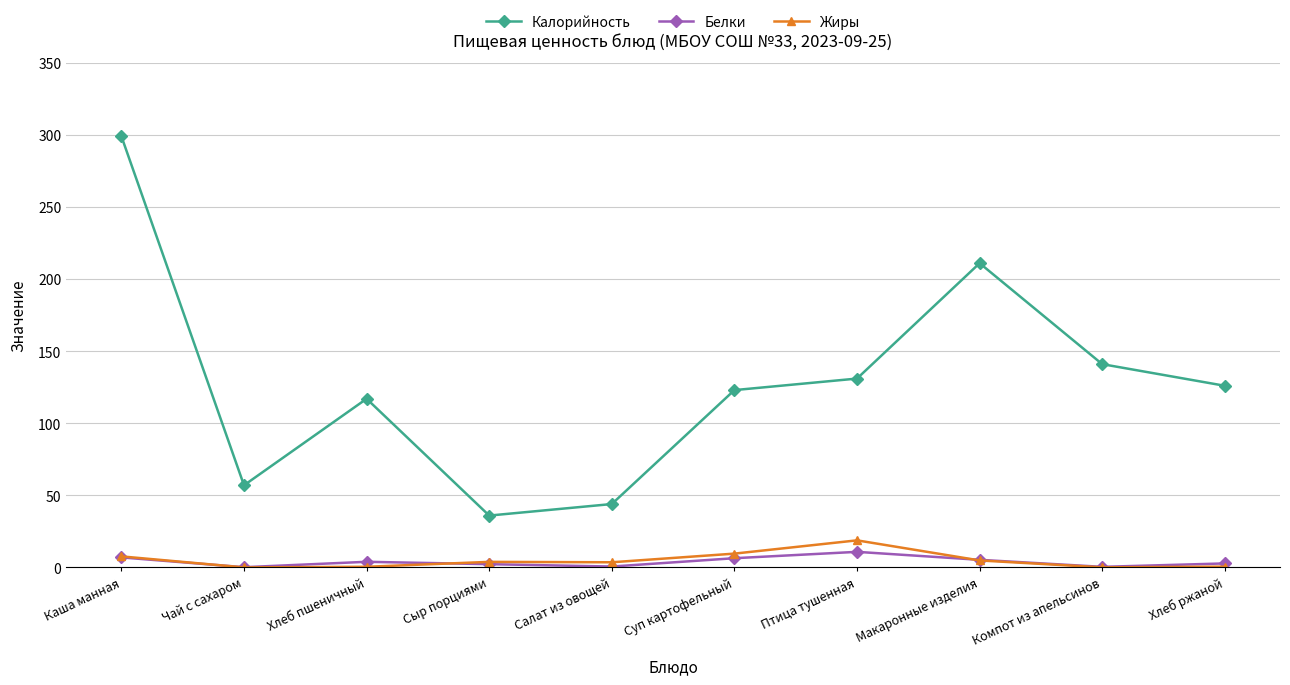

Does the chart have visible grid lines?

Yes